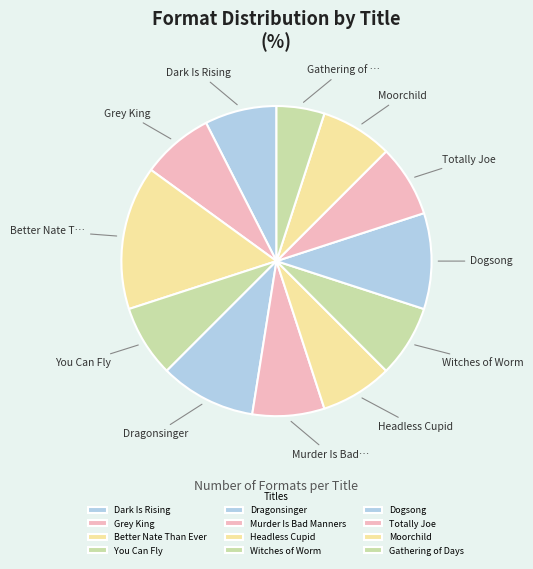

Between Headless Cupid and Murder Is Bad Manners, which is larger?

Headless Cupid